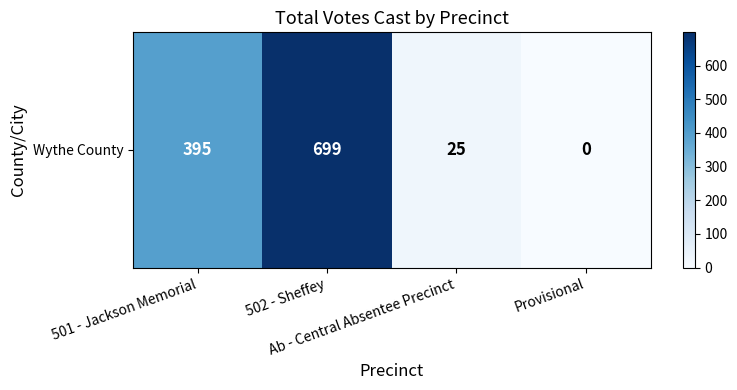

Between 502 - Sheffey and Ab - Central Absentee Precinct, which is larger?

502 - Sheffey